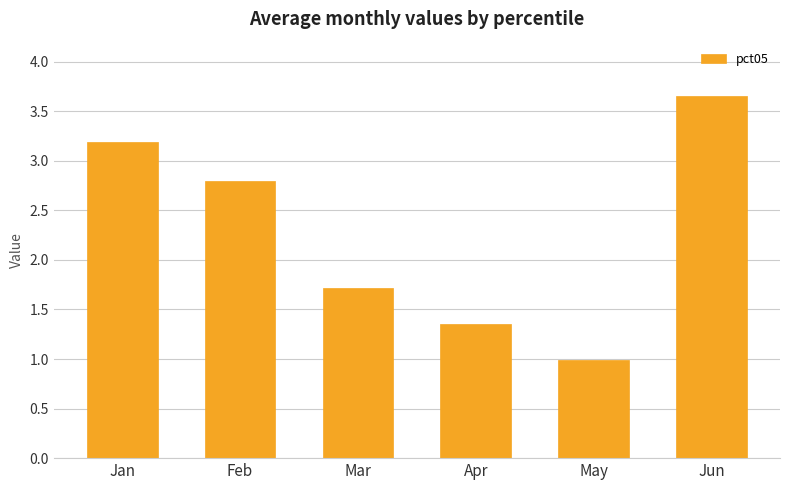

At which category does the chart reach its minimum across all series?

May